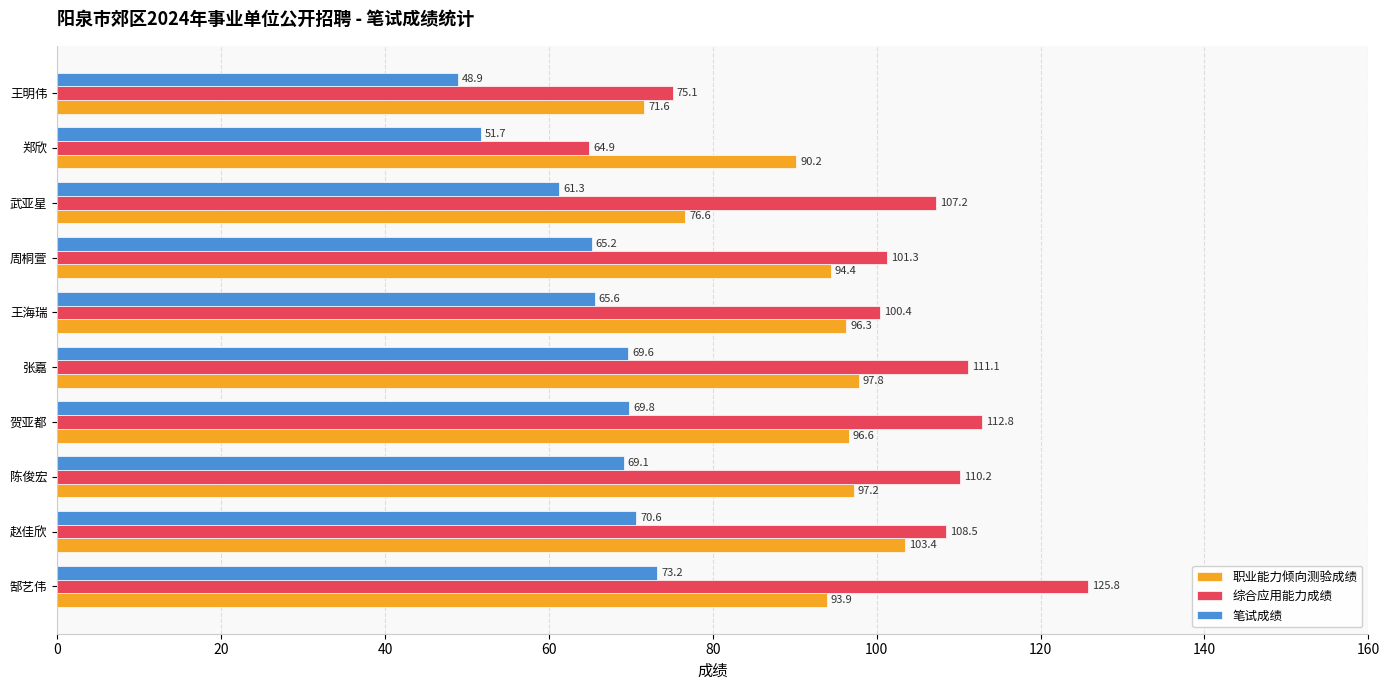

What is the sum of the 综合应用能力成绩 values at 王海瑞 and 张嘉?

211.5